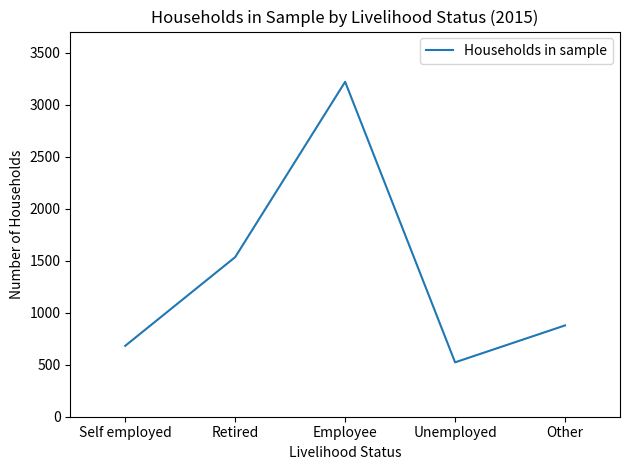

What position from the left is Other?

5